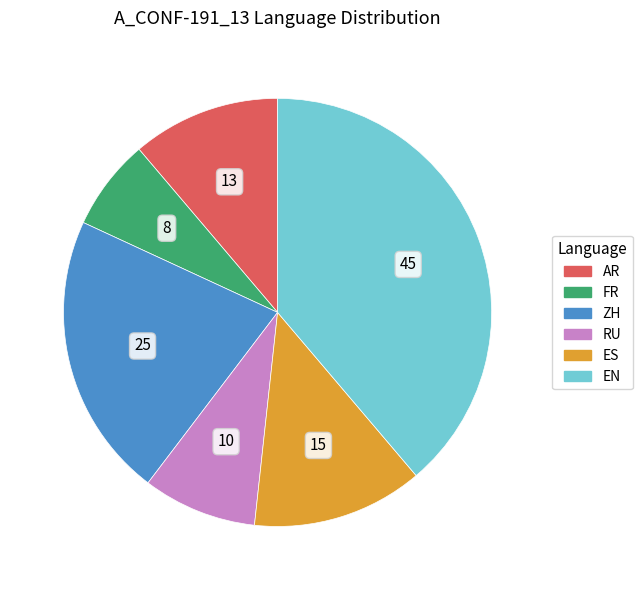

The RU slice represents 9% of the pie. True or false?

True